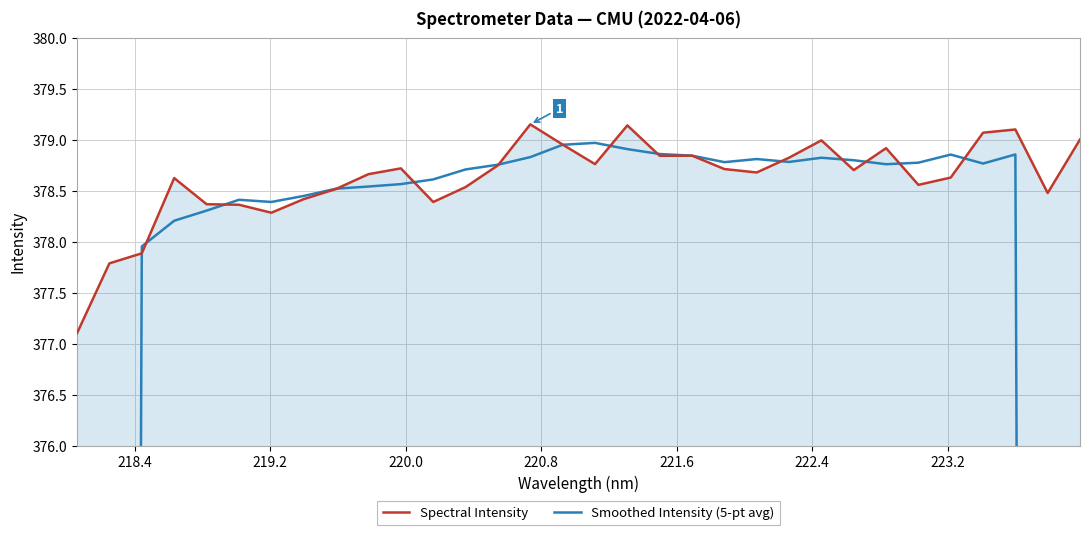

What is the minimum value for Spectral Intensity?

377.1